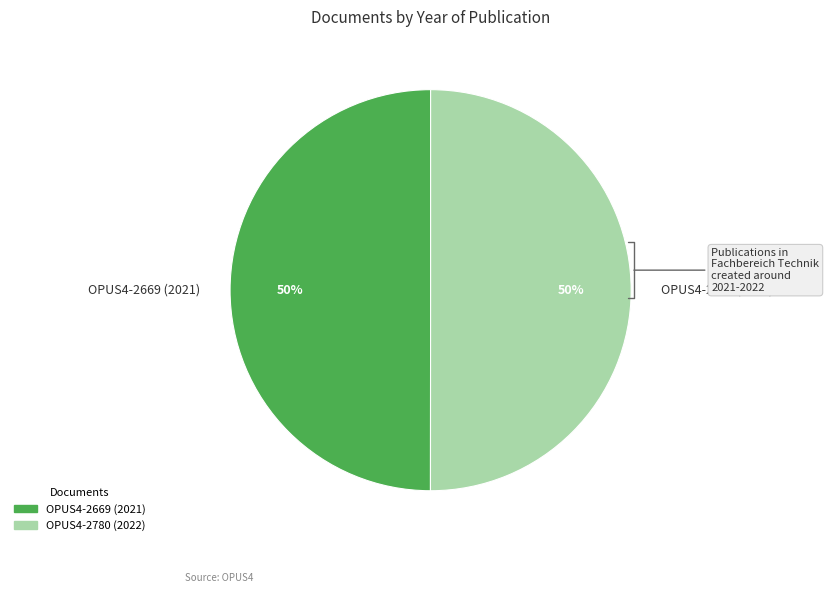

What percentage is NOT represented by OPUS4-2669 (2021)?

50.0%